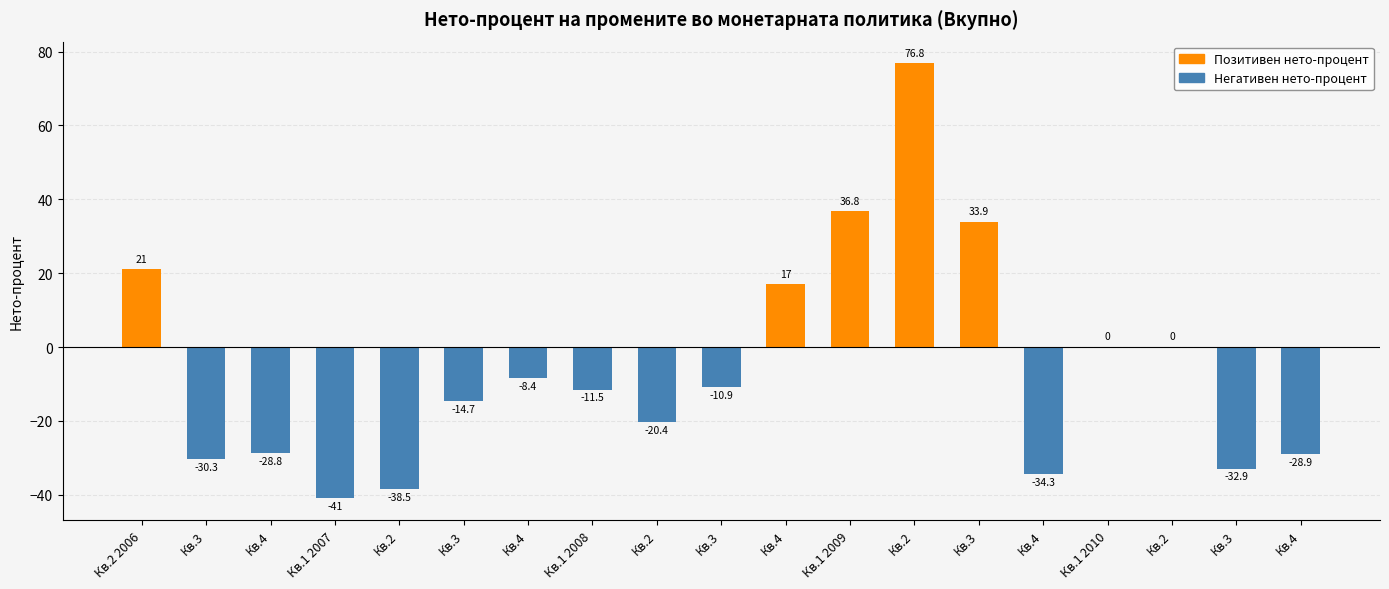

How many values exceed -11?

9